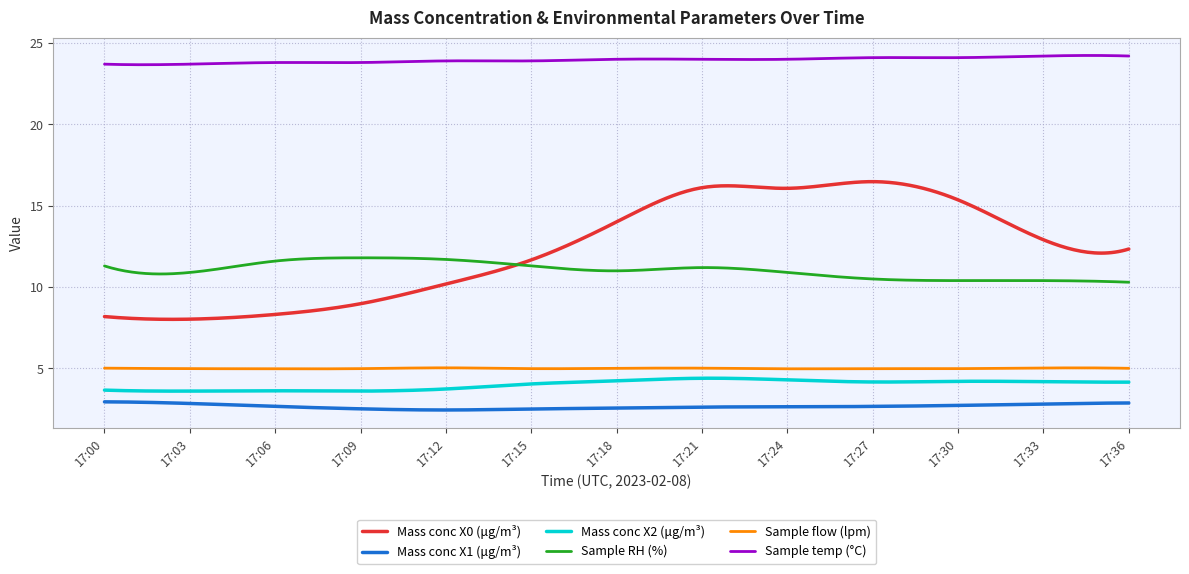

Which series has the largest total across all categories?

Sample temp (°C)